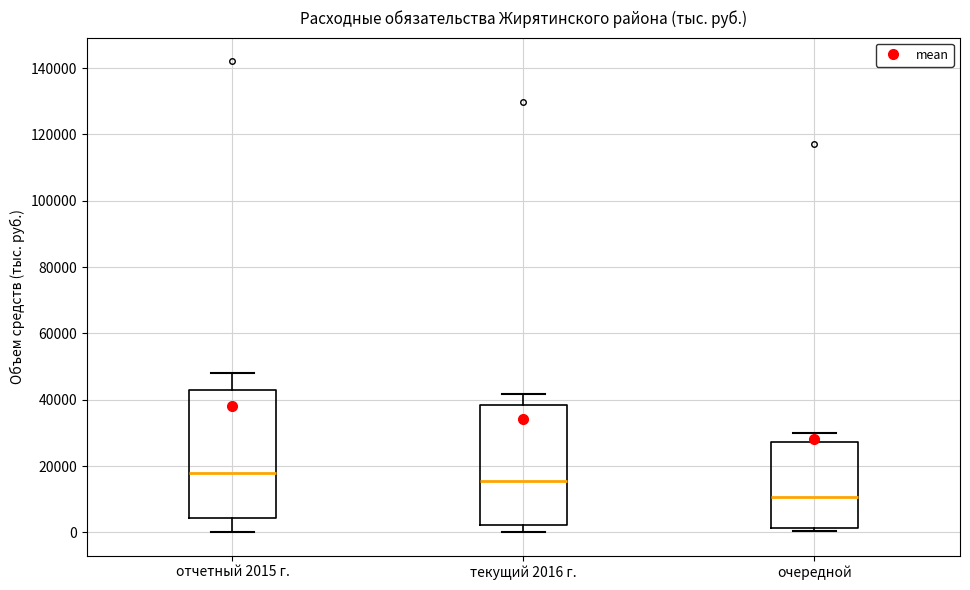

Which box's median line is the lowest?

очередной